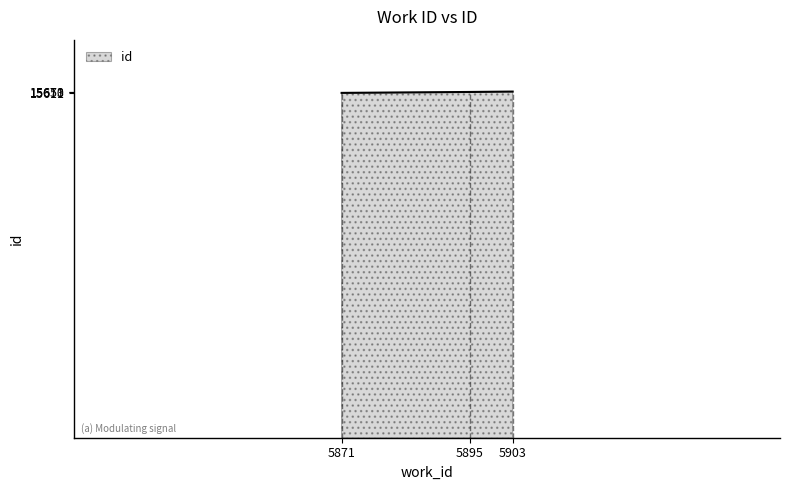

What is the maximum value shown in the chart?

15670